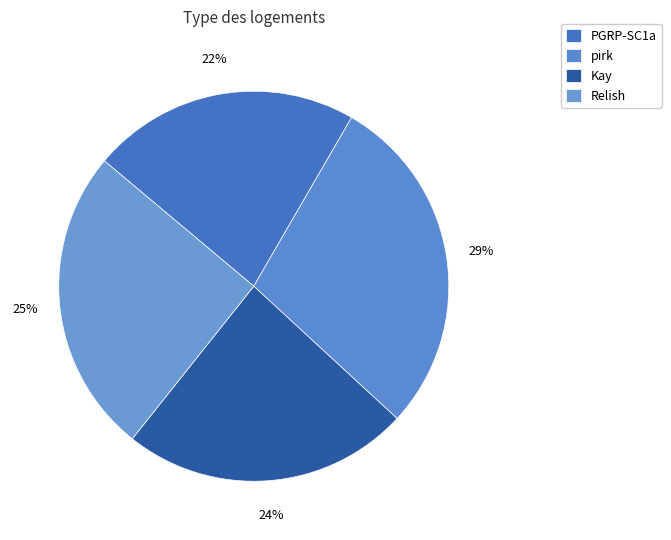

Which slice is the largest?

pirk